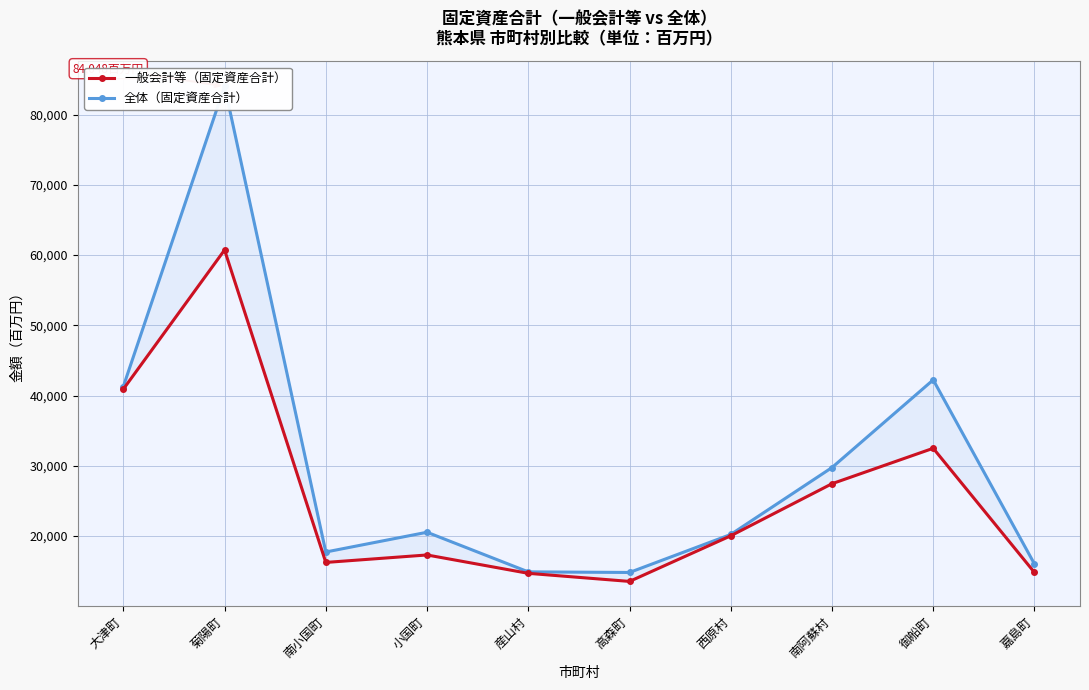

What position from the right is 菊陽町?

9